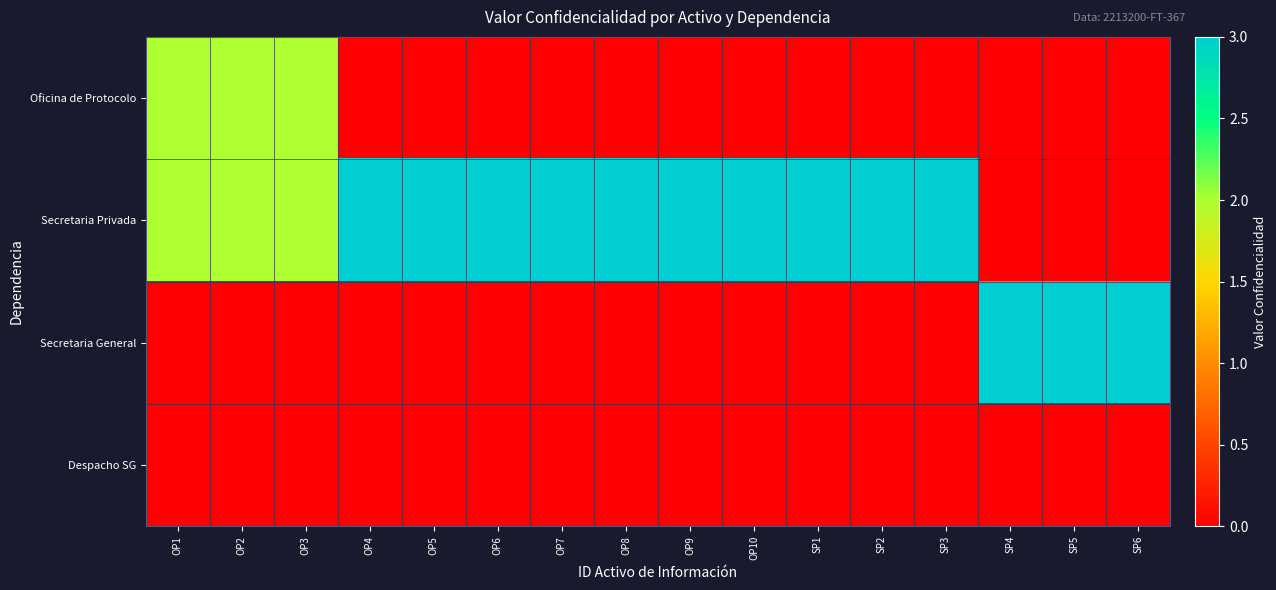

At which category is the sum across all series the highest?

OP1